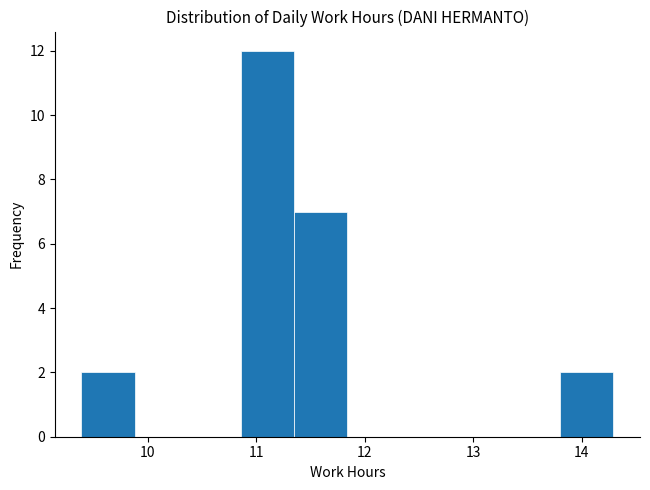

What is the height of the bar covering 11.35 to 11.84 on the x-axis? Neither the bar edges nor the heights are printed on the chart, so give them approximately, as read against the axes.

7